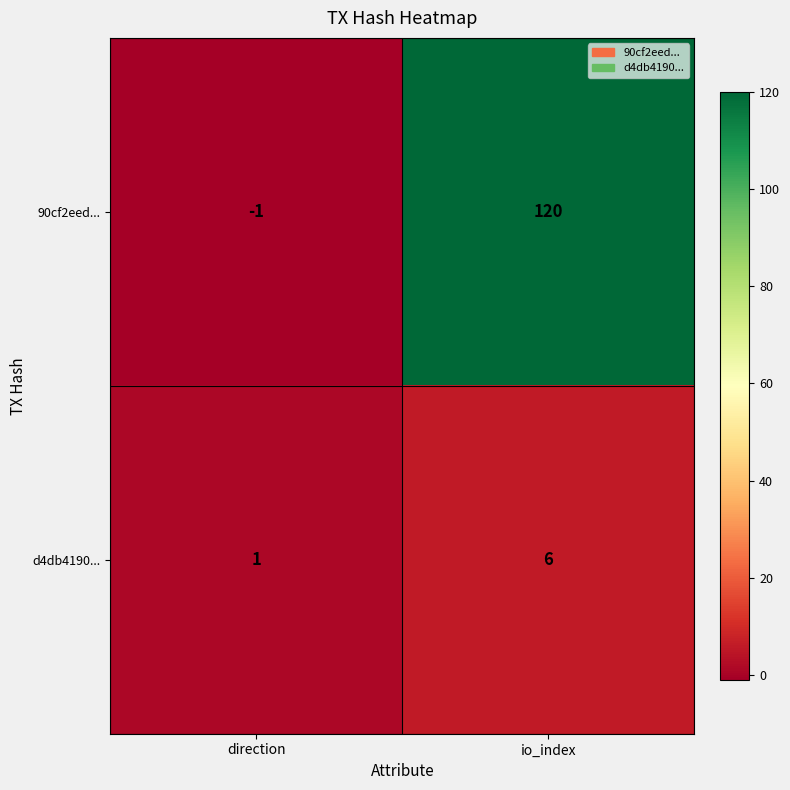

Where is 90cf2eed... nearest to the value 59?

direction